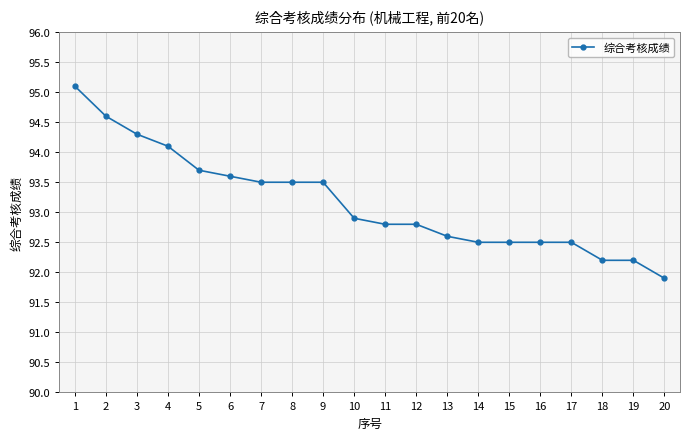

What is the minimum value shown in the chart?

91.9